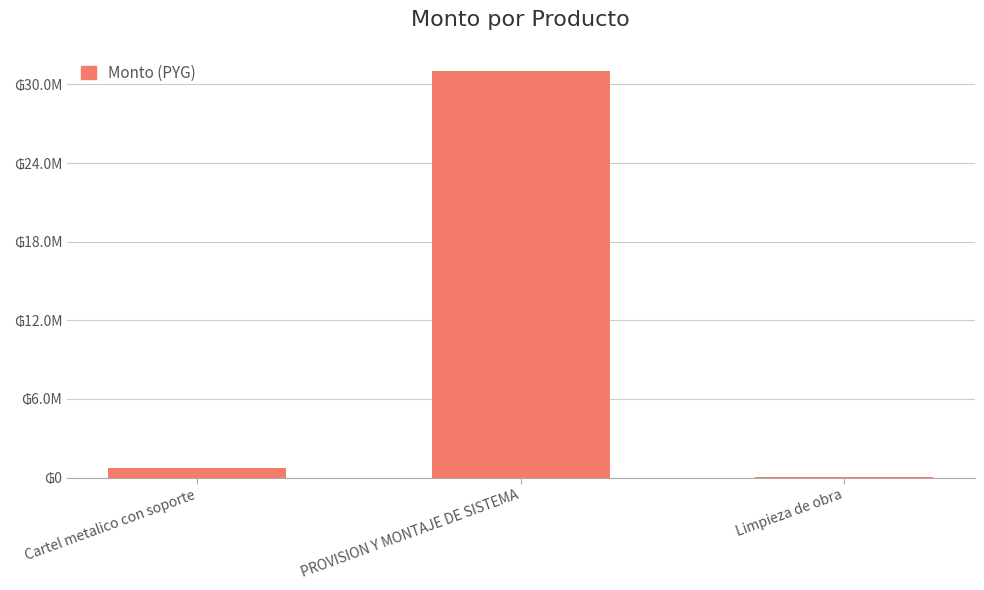

True or false: the data shows 270646 at Cartel metalico con soporte.

False